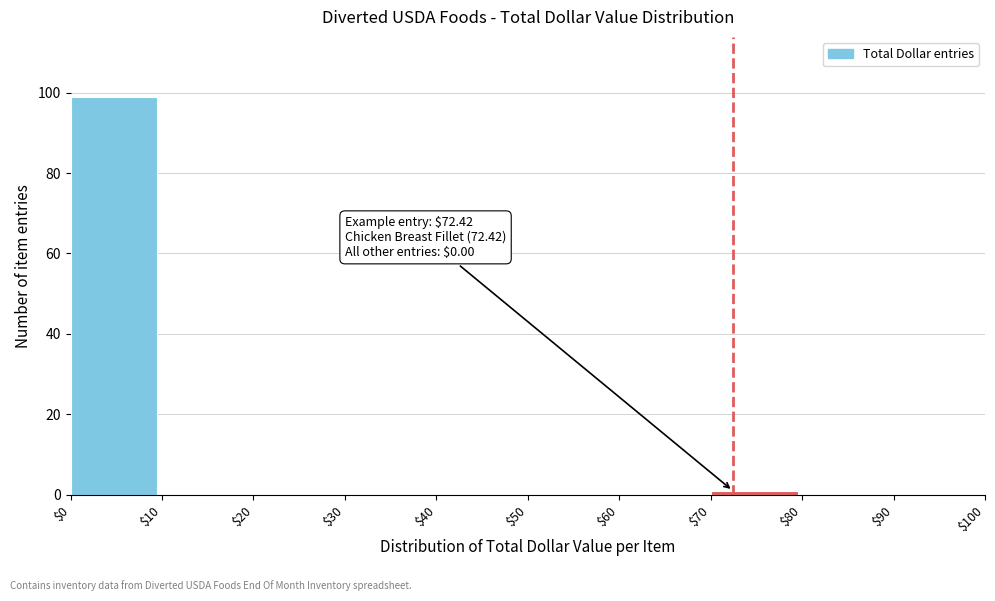

Which range on the x-axis has the tallest bar?

$0 to $10